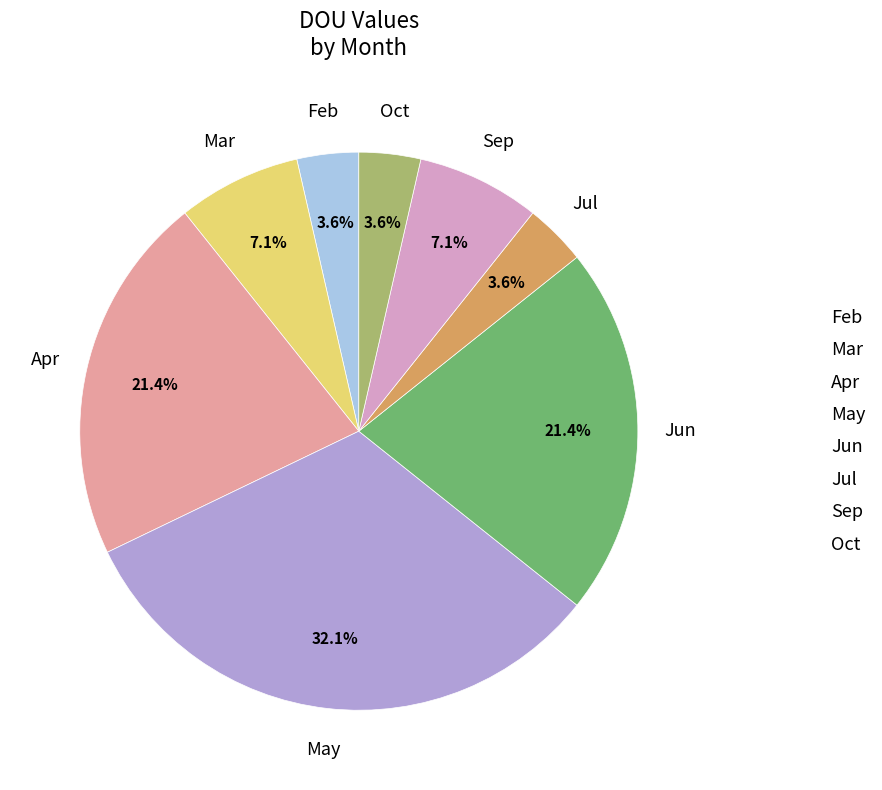

What portion of the pie excludes May?

67.9%